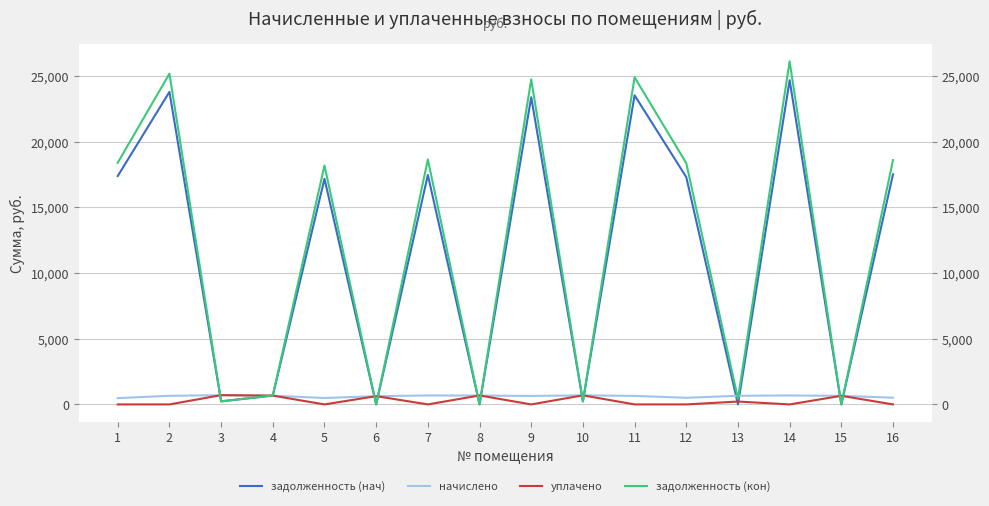

Where does the начислено series first go above 656?

2